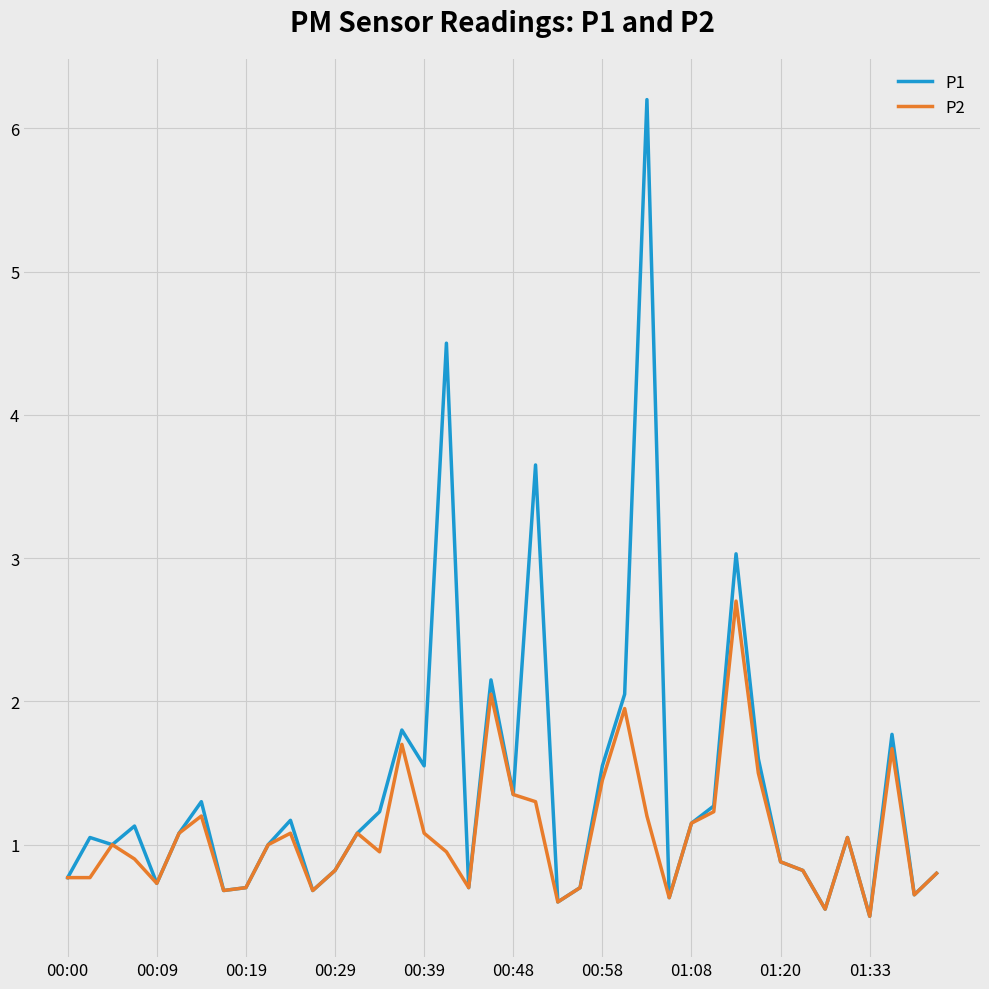

Which series has the largest total across all categories?

P1